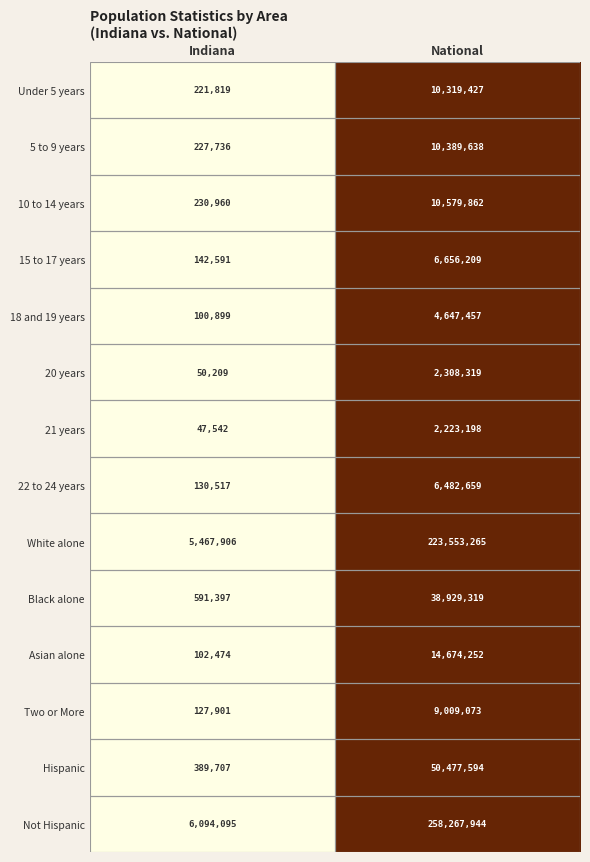

Rank the series at National from lowest to highest value.

21 years, 20 years, 18 and 19 years, 22 to 24 years, 15 to 17 years, Two or More, Under 5 years, 5 to 9 years, 10 to 14 years, Asian alone, Black alone, Hispanic, White alone, Not Hispanic